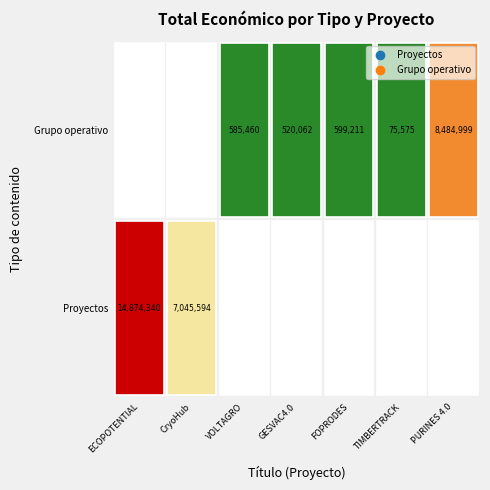

What is the sum of all values?

32185241